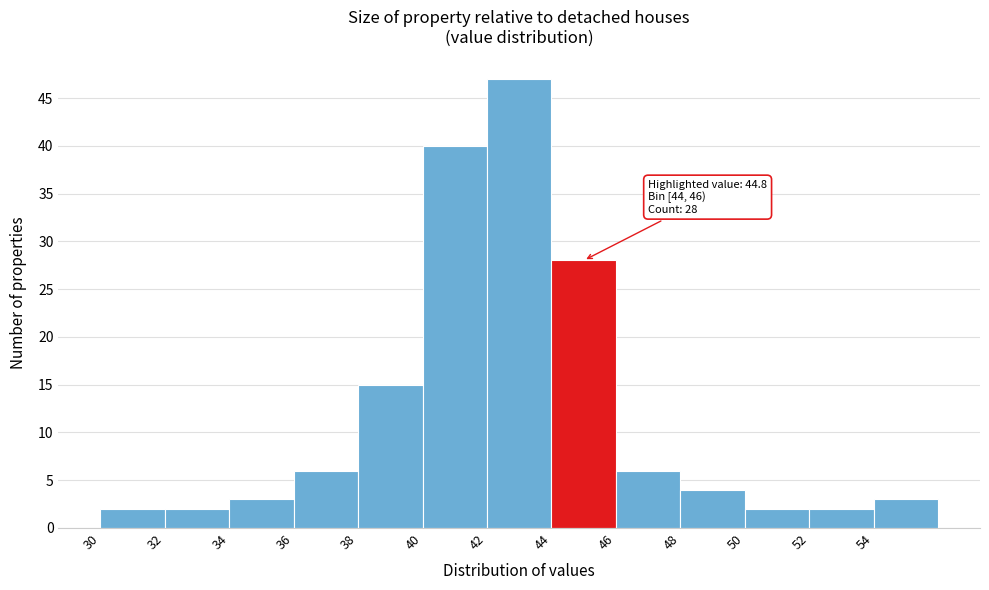

Over which range of the x-axis is the bar tallest?

42 to 44